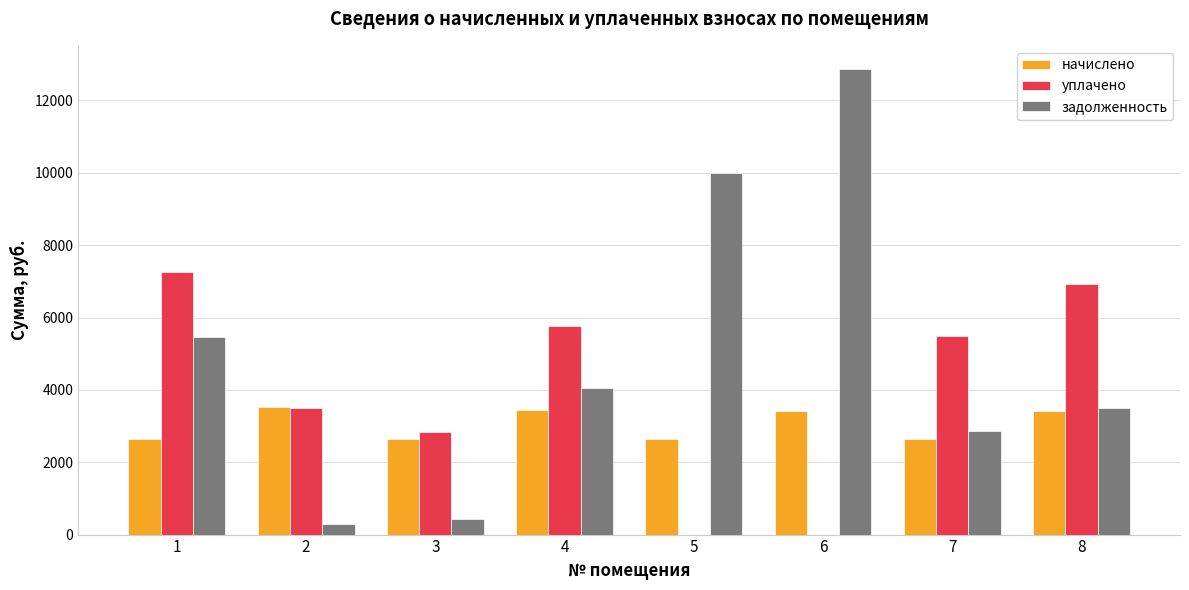

What is the sum of the начислено values at 6 and 4?

6851.6